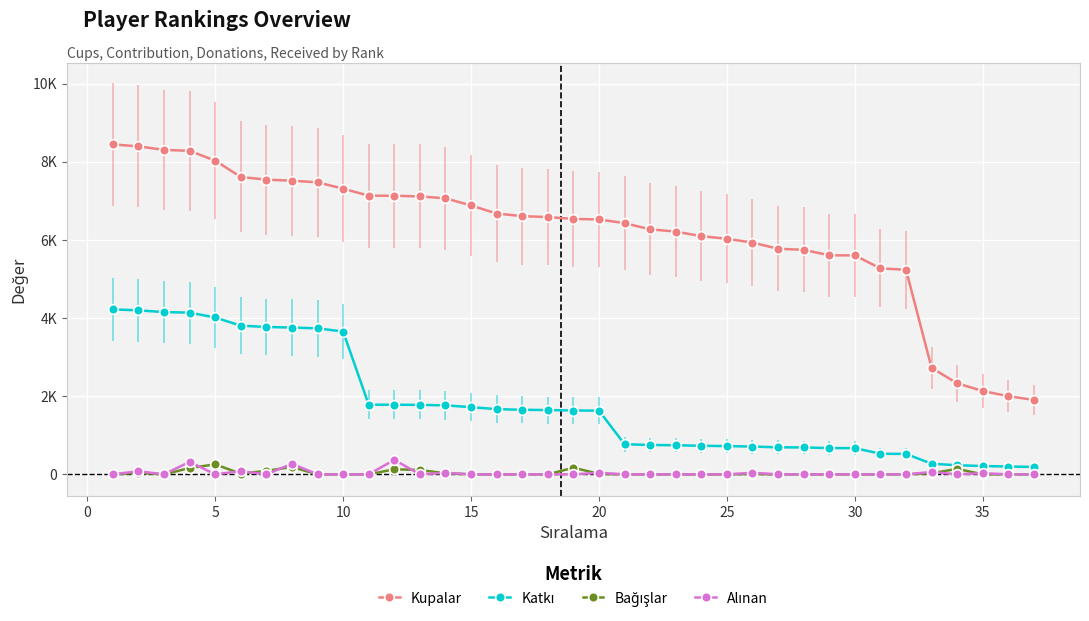

Is this an area chart (filled region under the line)?

No